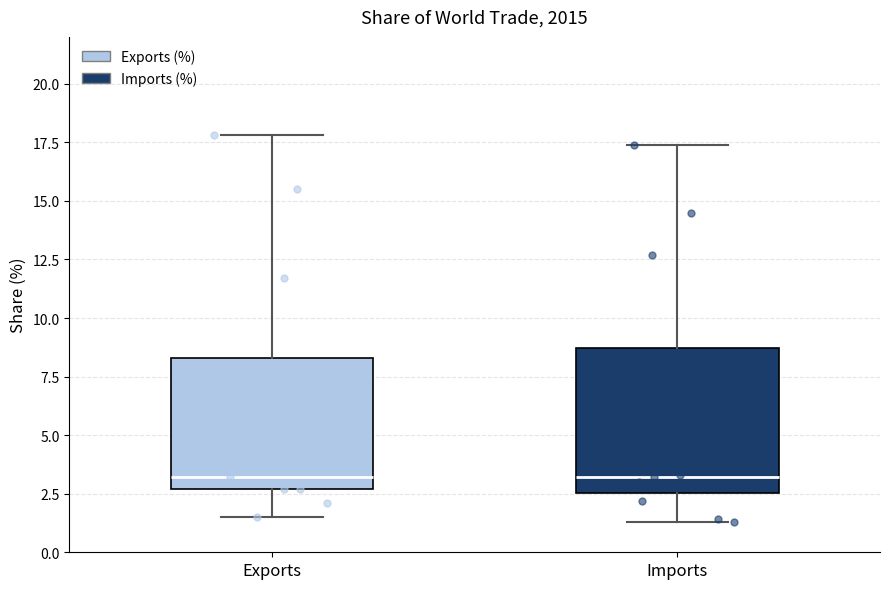

Where is the lower edge of the box for Exports on the y-axis? The values are not printed on the chart, so give them approximately, as read against the axis.

2.5